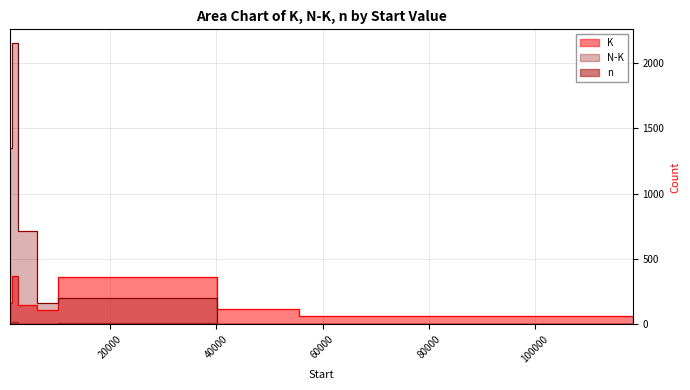

At which category does the chart reach its peak across all series?

1523